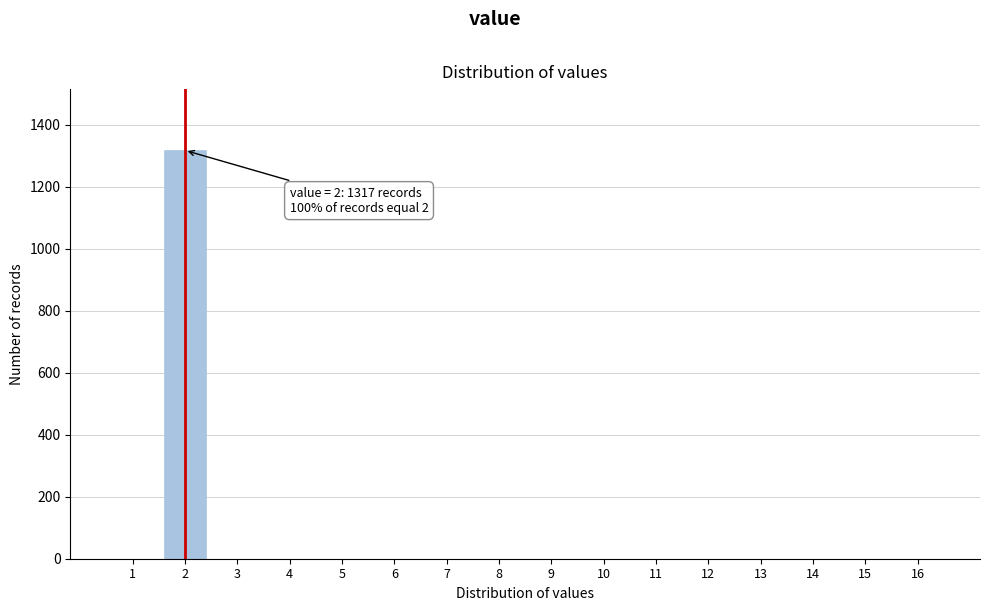

Reading right to left, list all the values displayed in this chart.

16=0	15=0	14=0	13=0	12=0	11=0	10=0	9=0	8=0	7=0	6=0	5=0	4=0	3=0	2=1317	1=0